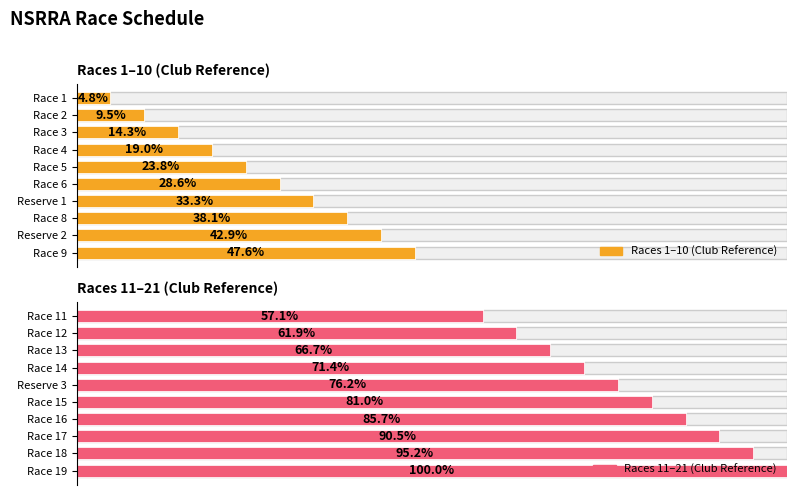

Is the value of Races 1–10 (Club Reference) at 3 greater than the value of Races 11–21 (Club Reference) at 7?

No